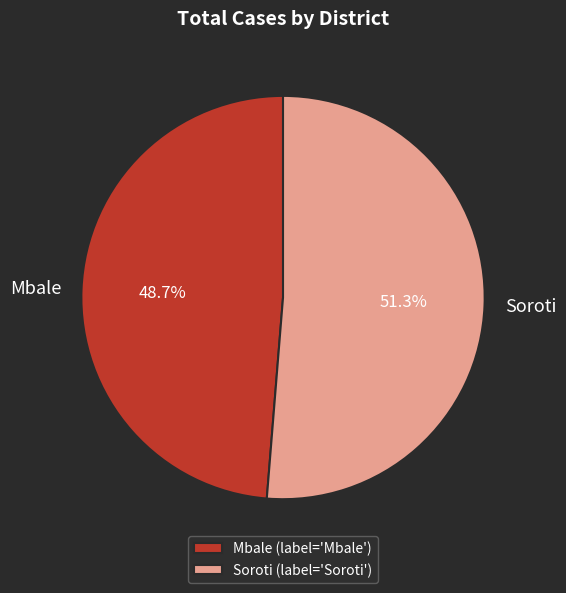

Is the sum of Mbale and Soroti greater than half?

Yes